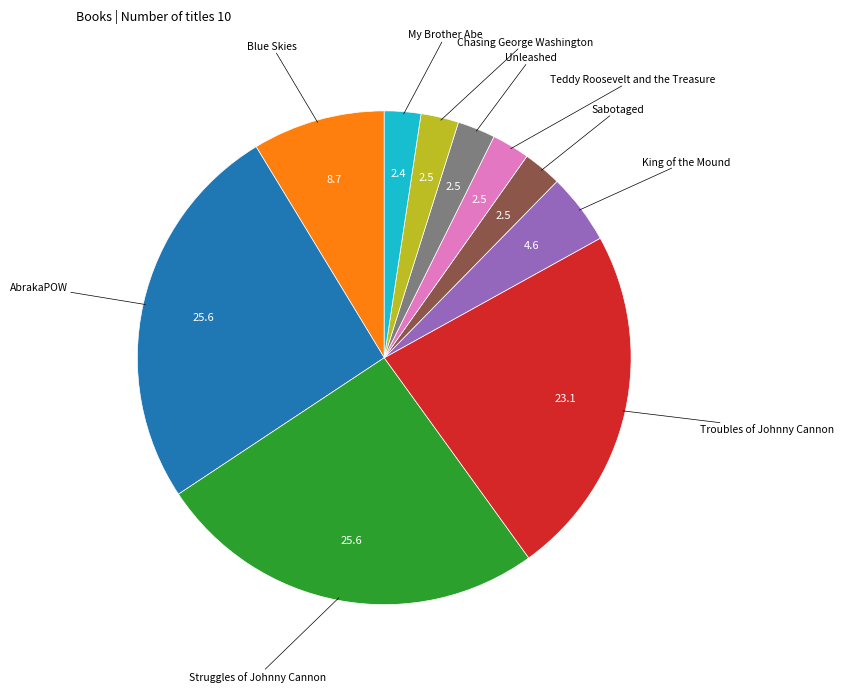

Is there any slice that represents more than half of the pie?

No